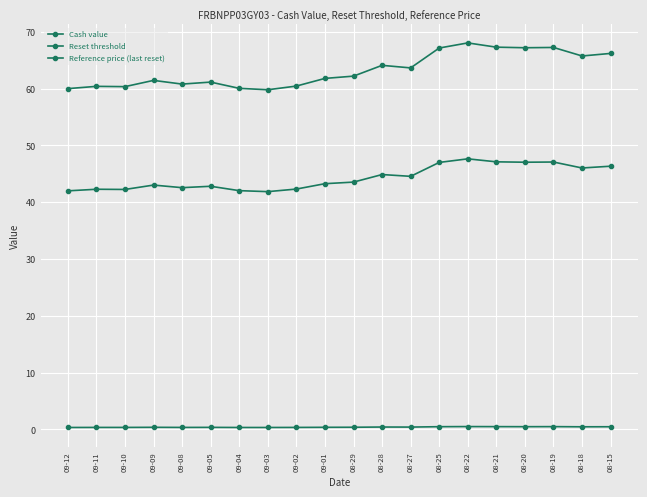

How many data points does each series have?

20